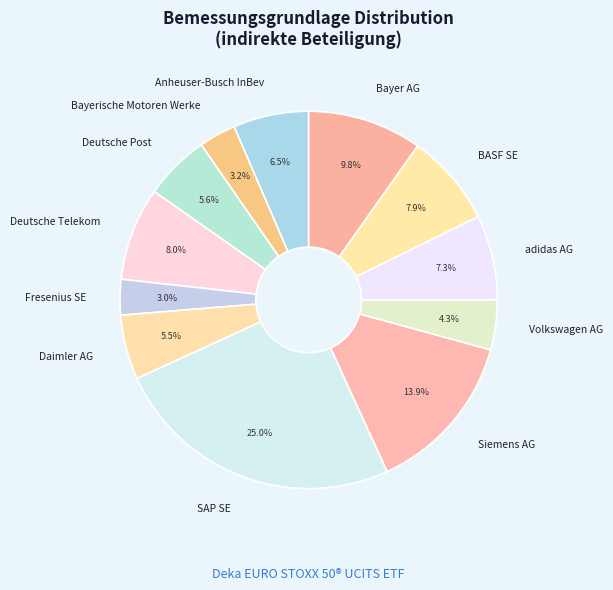

To the nearest percent, what is the difference between the largest and smallest slice percentages?

22%